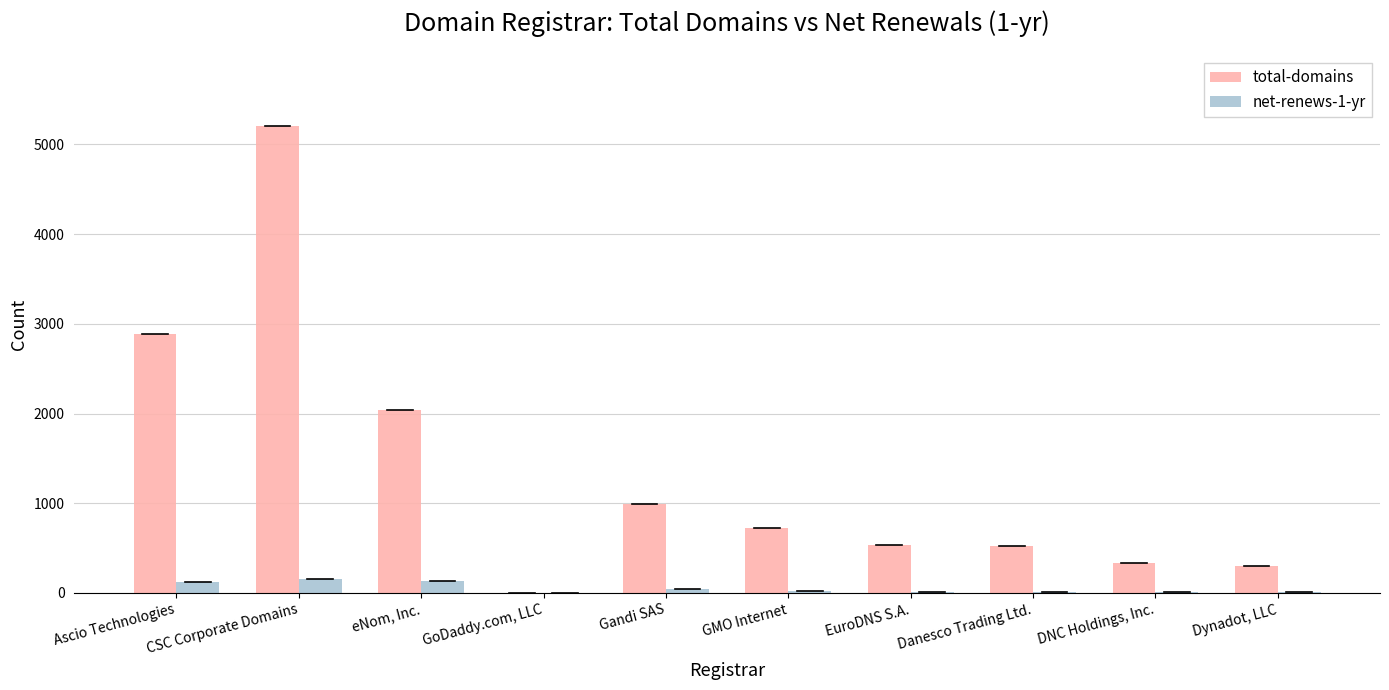

Which series changed the most between eNom, Inc. and GMO Internet?

total-domains